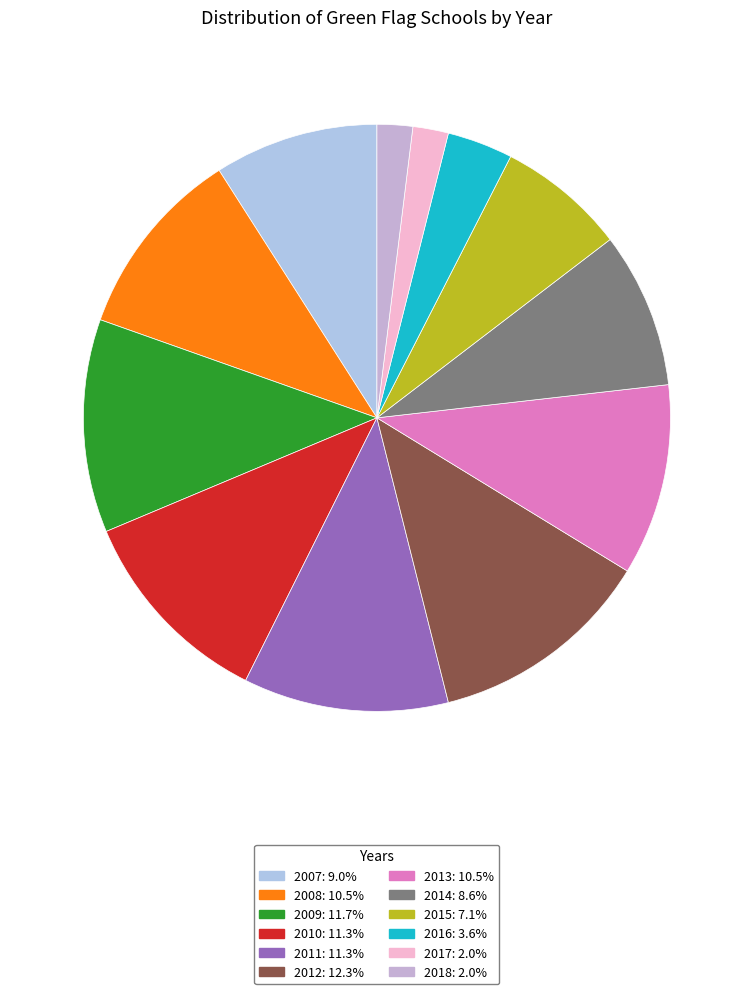

To the nearest percent, what is the difference between the largest and smallest slice percentages?

10%